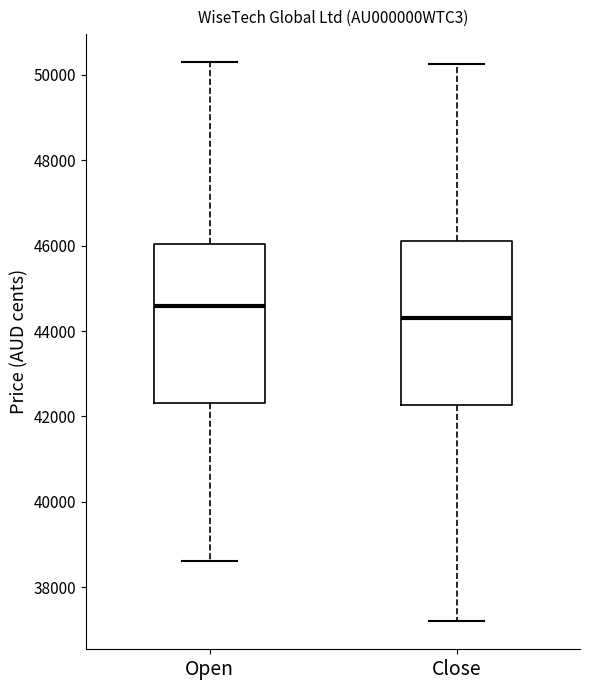

Reading left to right, read every box against the y-axis: the position of its median line, the range the box covers, and the ends of its whiskers. The values are not printed on the chart, so give them approximately, as read against the axis.

Open: median 44600, box 42400 to 46000, whiskers 38600 to 50400
Close: median 44200, box 42200 to 46200, whiskers 37200 to 50200